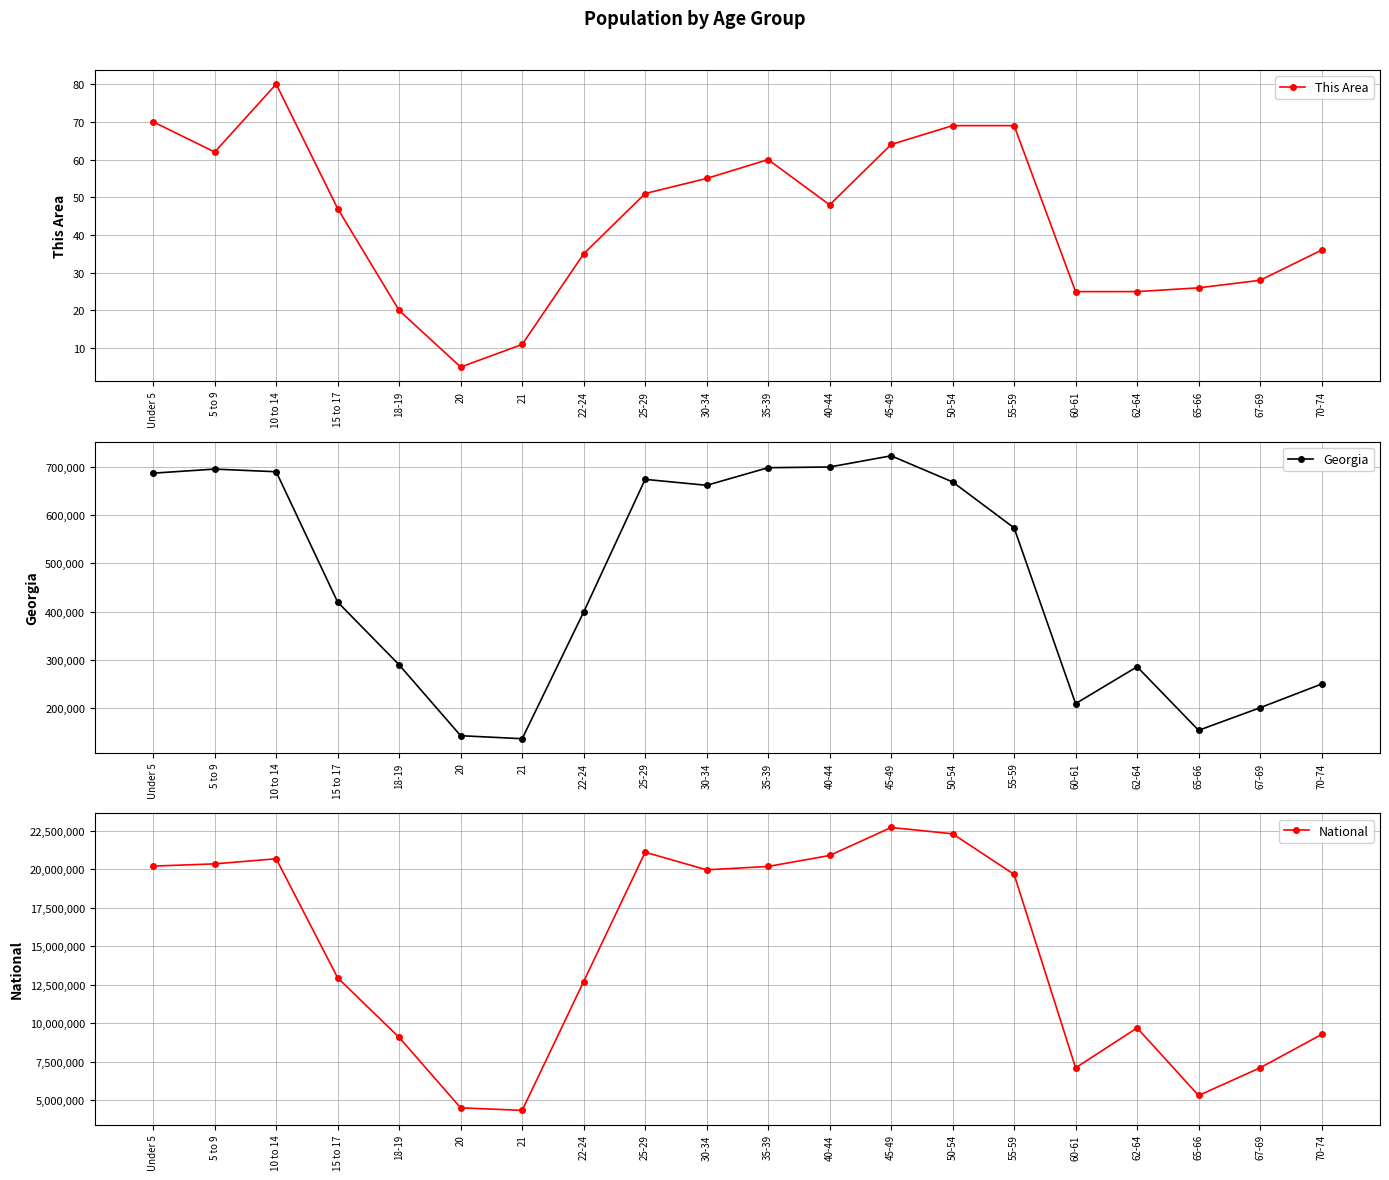

Is the value of Georgia at 30-34 greater than the value of This Area at 18-19?

Yes